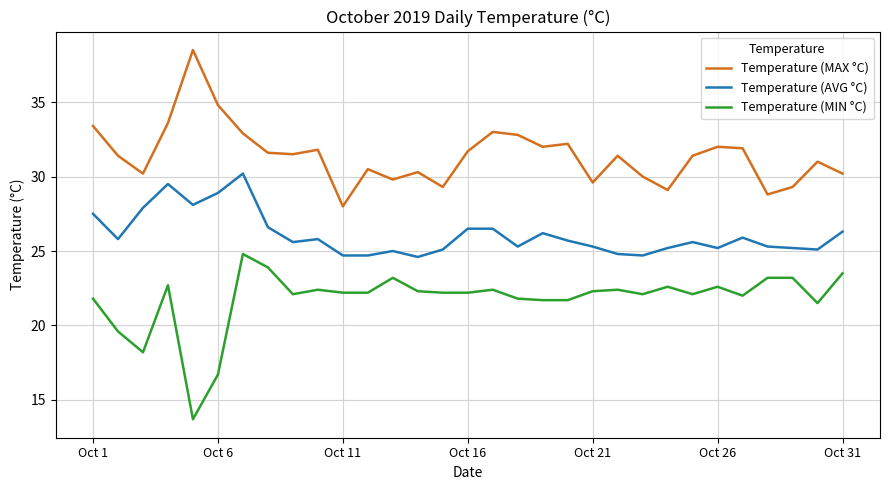

What is the greatest value displayed?

38.5